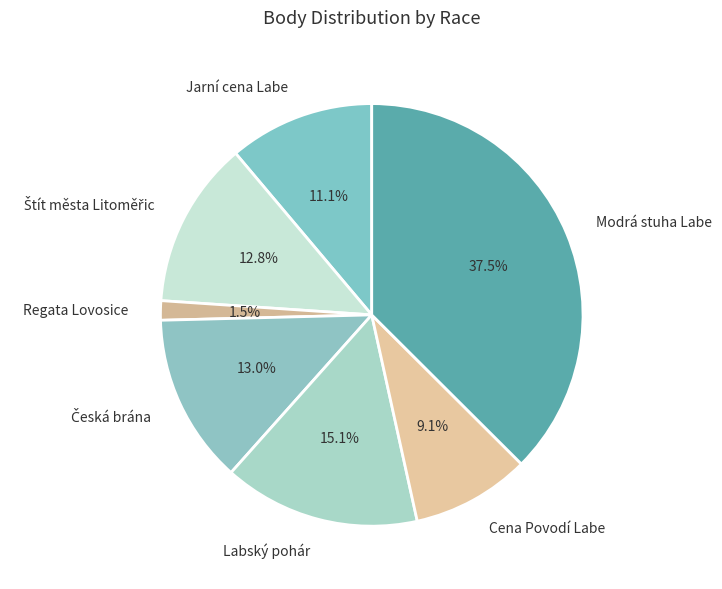

How many segments does this pie chart have?

7